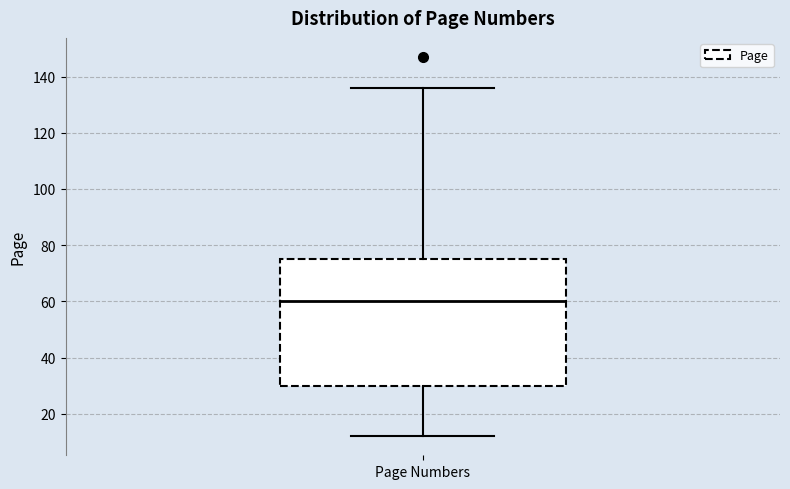

Where does the median line of the box for Page Numbers sit on the y-axis? The values are not printed on the chart, so give them approximately, as read against the axis.

60